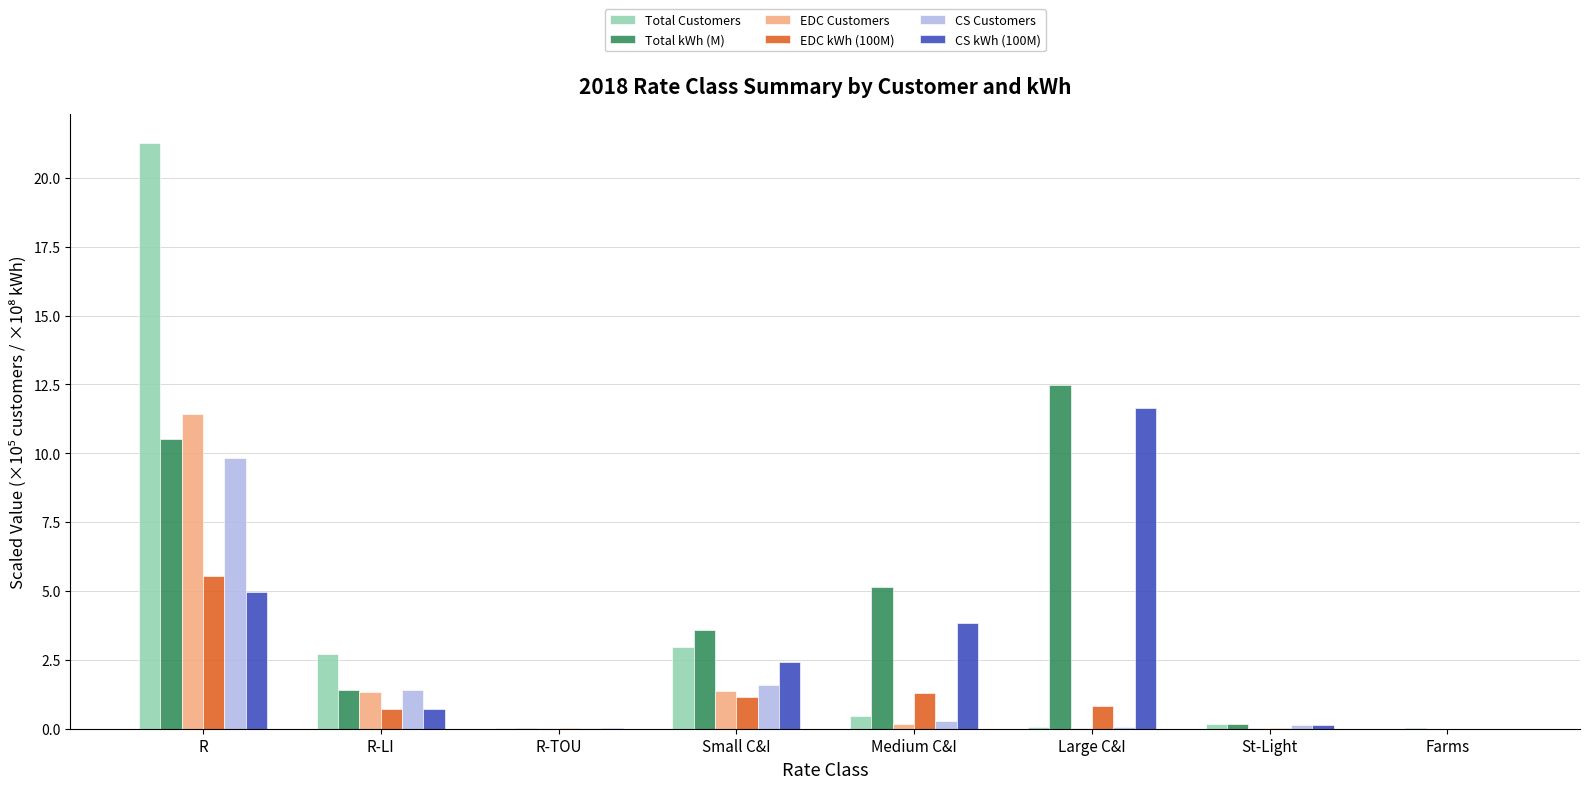

The value of EDC kWh (100M) at Large C&I is 0.8. True or false?

True